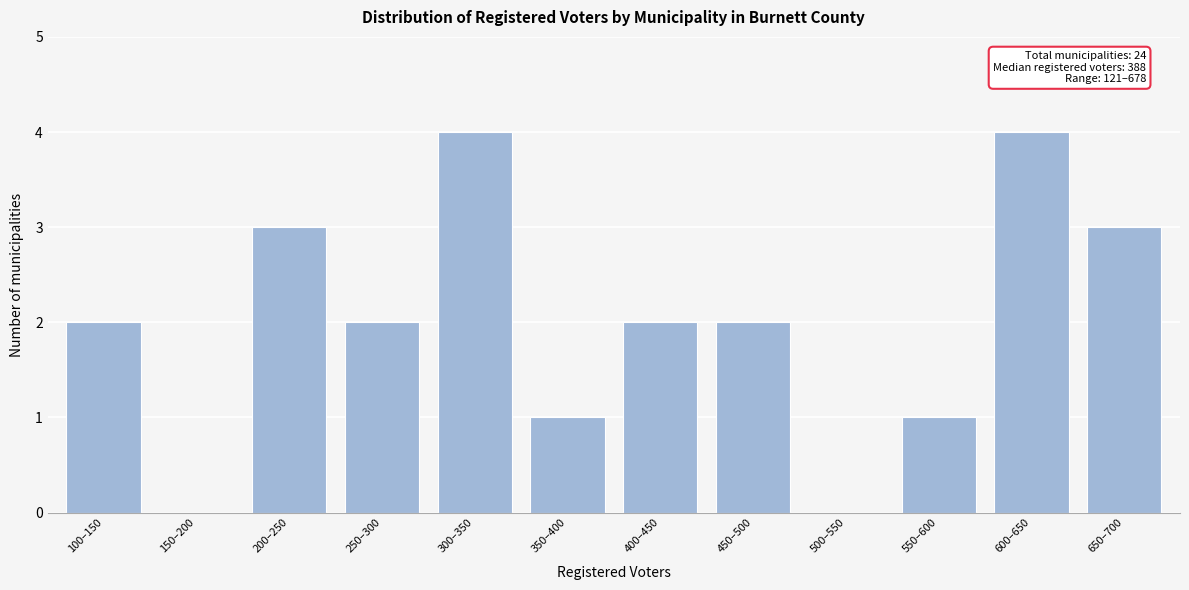

Reading left to right, extract all data points from this chart.

100–150=2	150–200=0	200–250=3	250–300=2	300–350=4	350–400=1	400–450=2	450–500=2	500–550=0	550–600=1	600–650=4	650–700=3